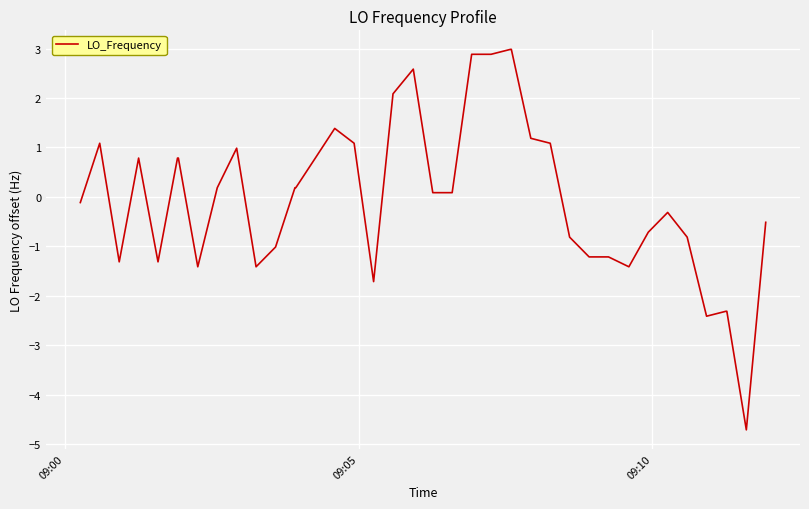

What is the difference between the maximum and minimum values?

7.7